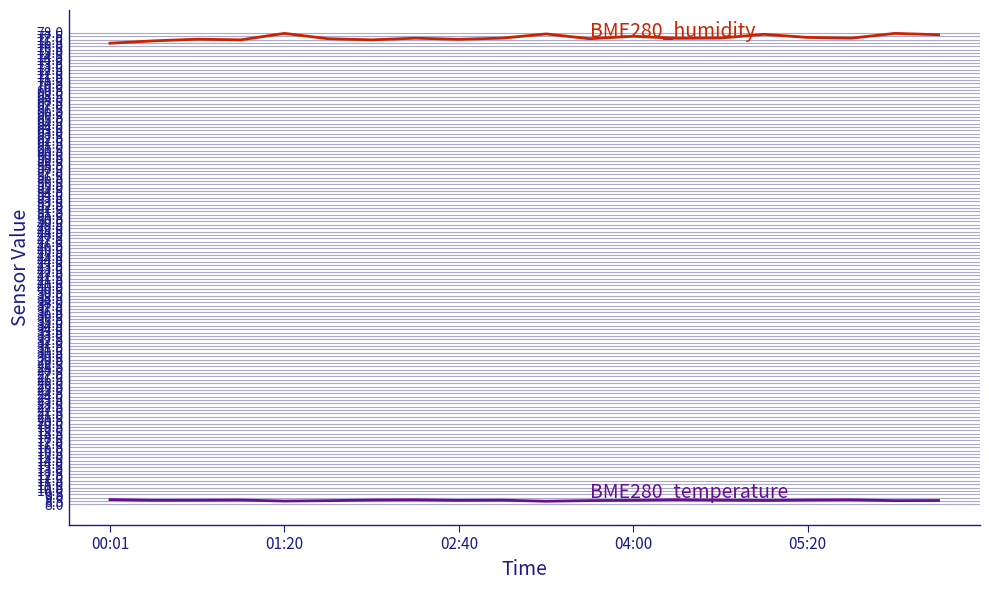

What is the smallest value displayed?

8.5